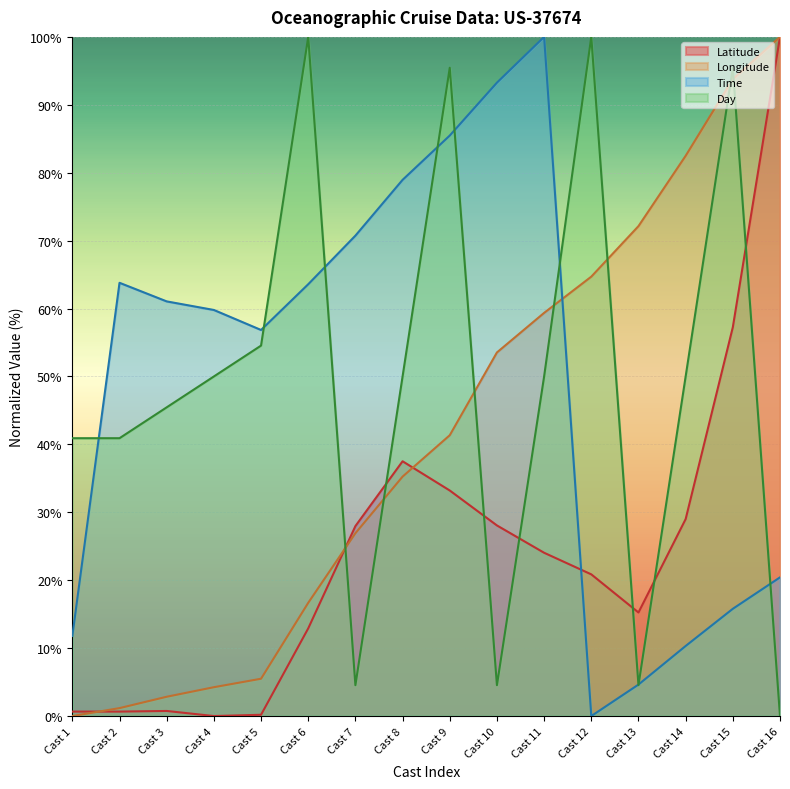

How many values in the Latitude series are below 24?

8